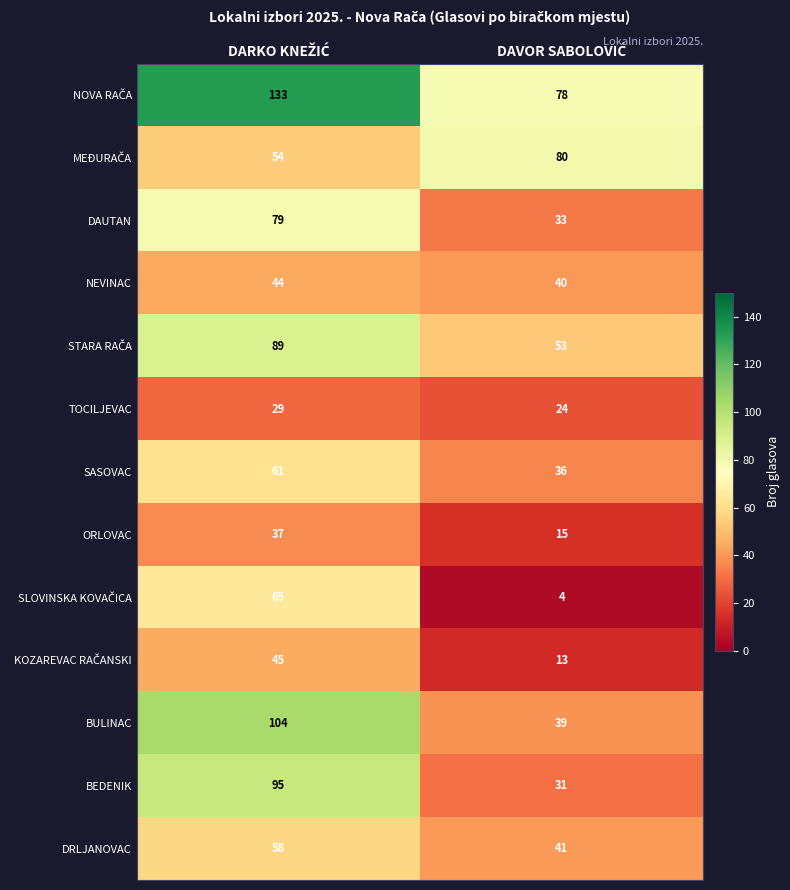

Which series has the largest range (max minus min)?

BULINAC